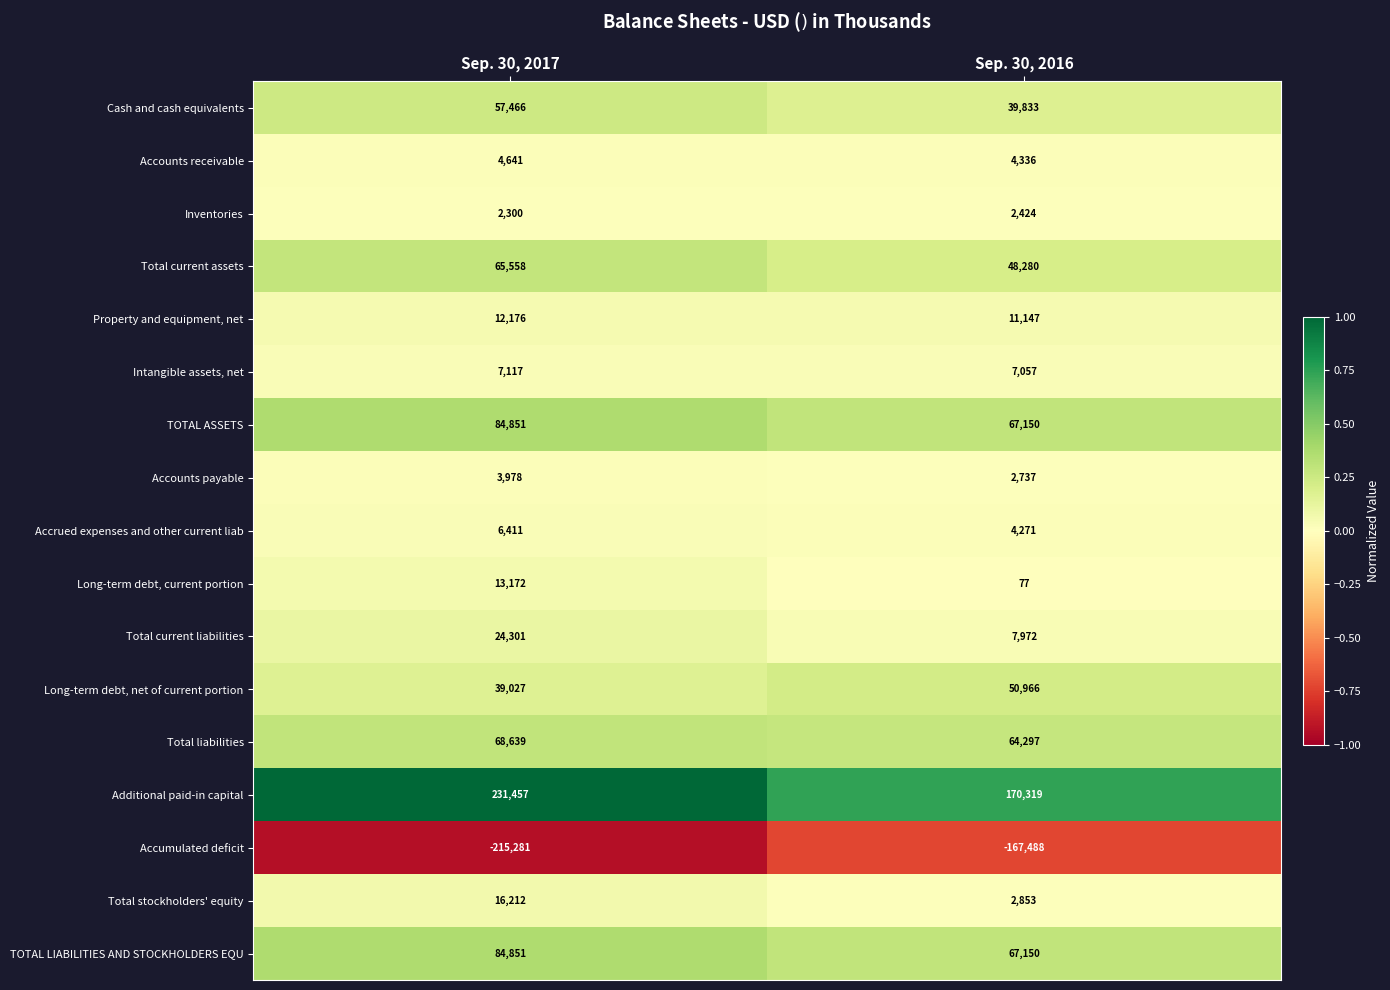

What is the highest value of the Additional paid-in capital series?

231457